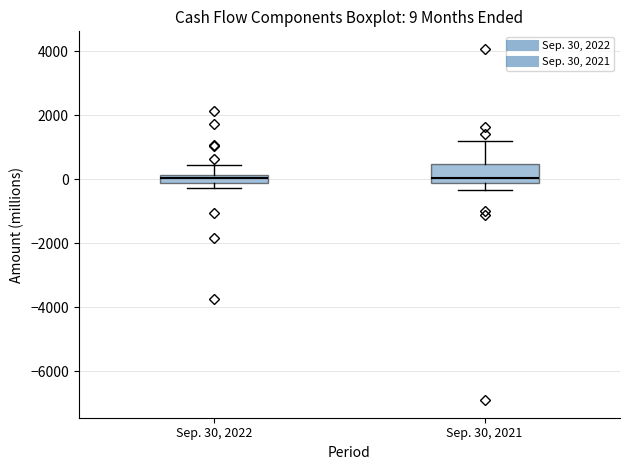

Which box is the tallest, from its lower edge to its upper edge?

Sep. 30, 2021